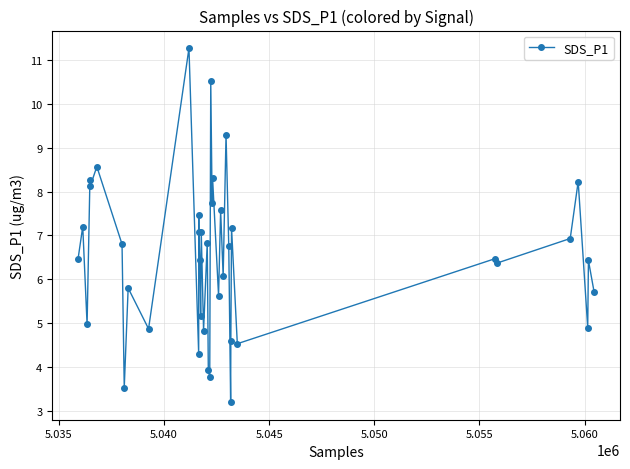

What is the value of the 3rd point from the left?

5.0